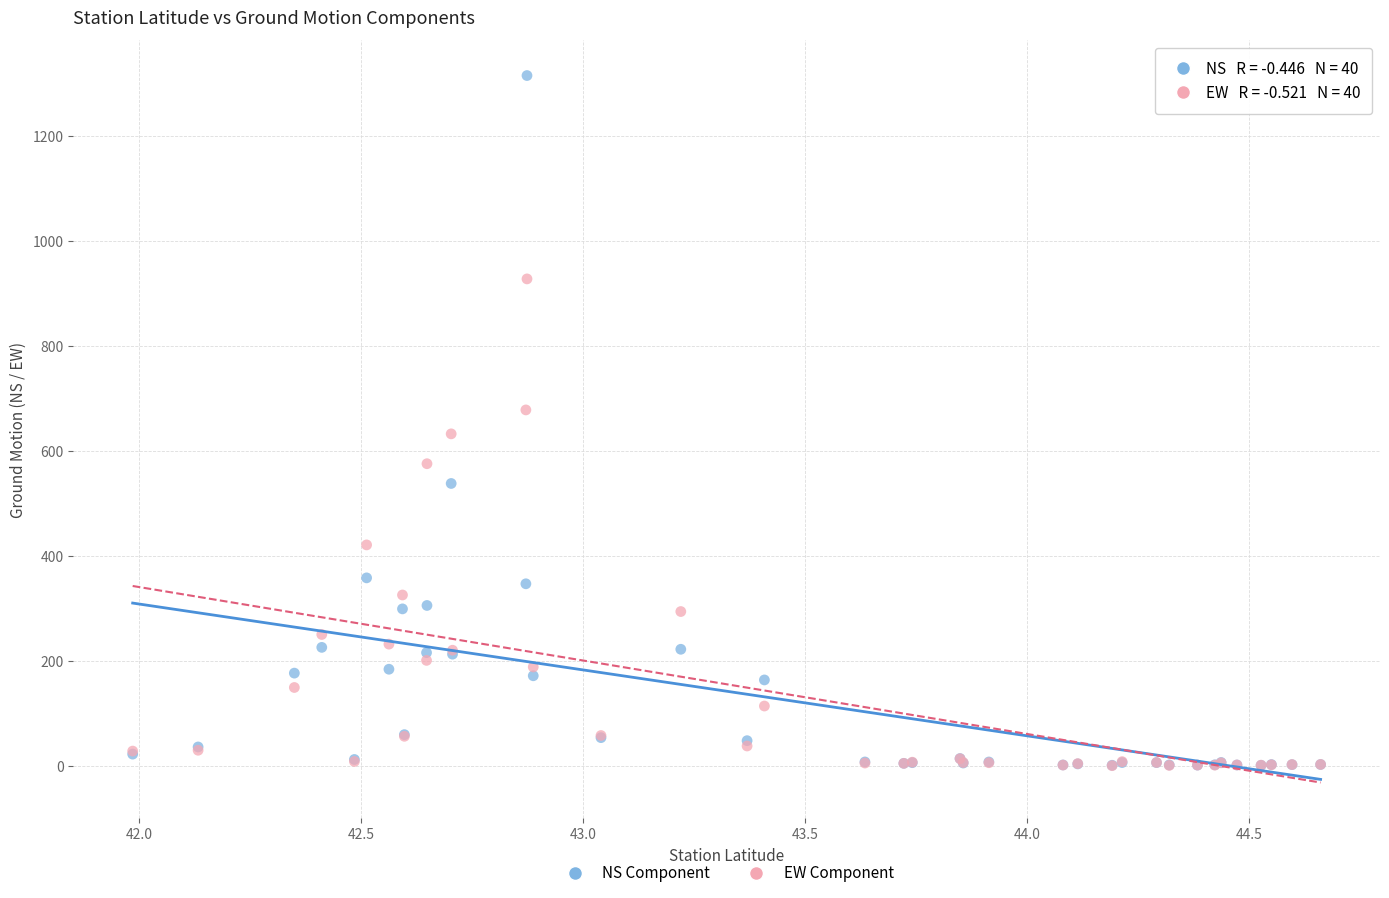

In the EW Component series, what Y value is closest to 464?

421.7